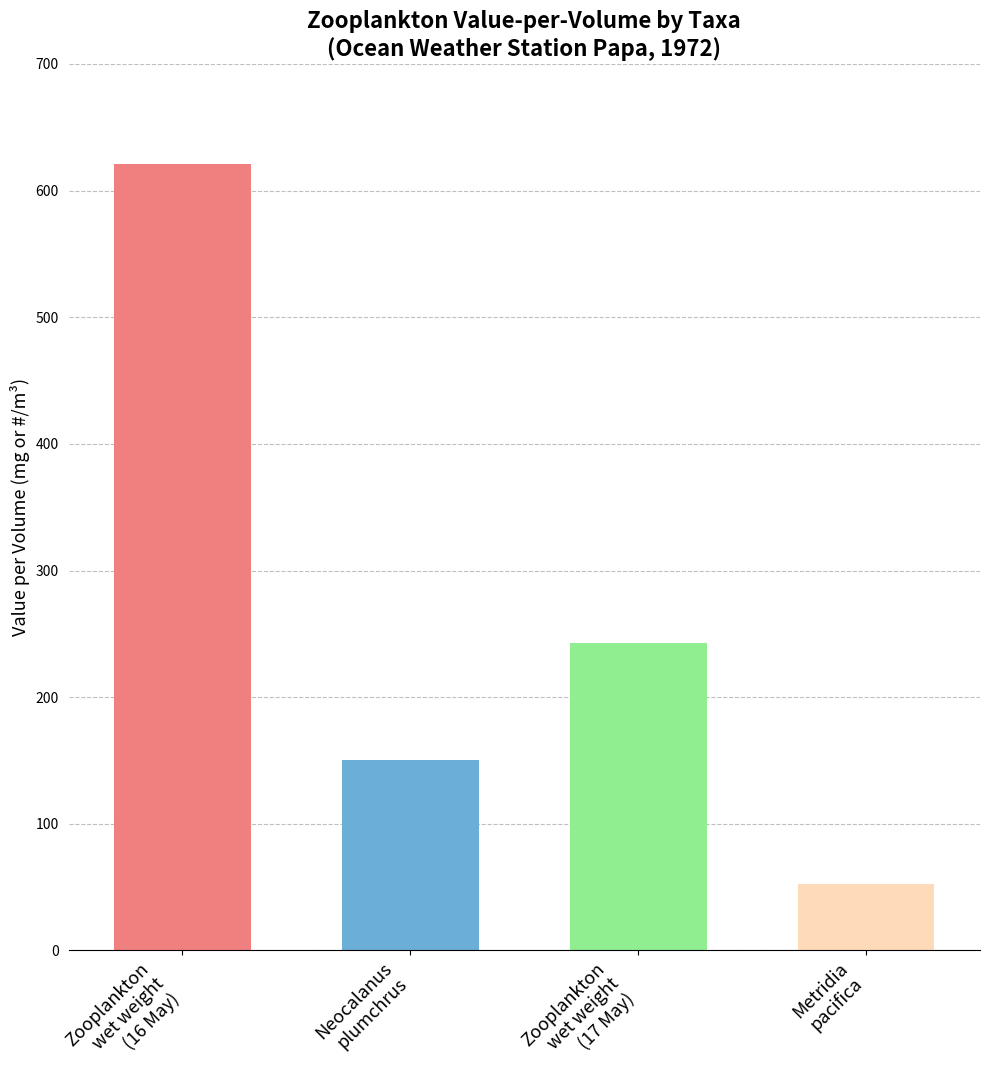

Reading left to right, extract all data points from this chart.

621.2	150.6	242.7	52.7